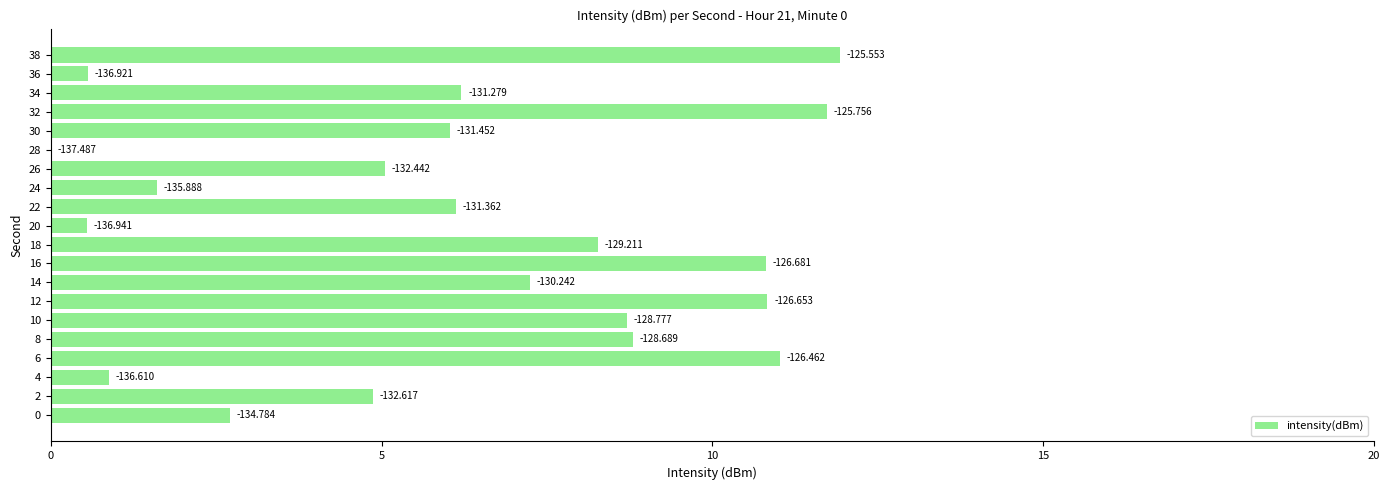

What is the difference between the second highest and minimum values?

11.7